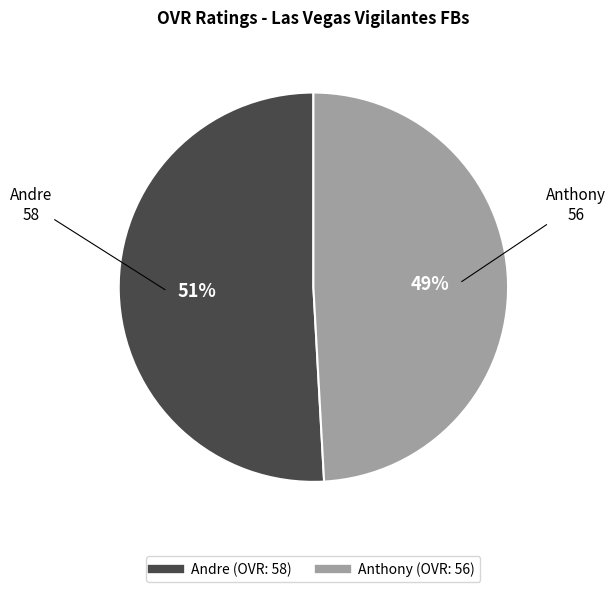

How many slices are in this pie chart?

2